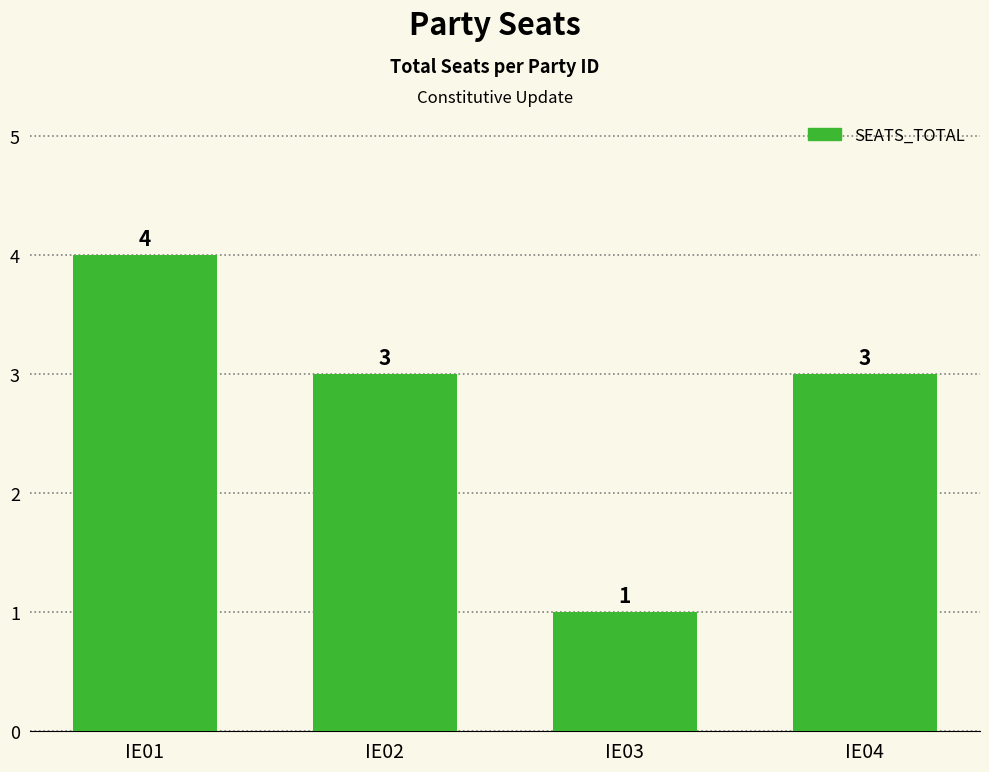

At which category does the chart reach its minimum across all series?

IE03